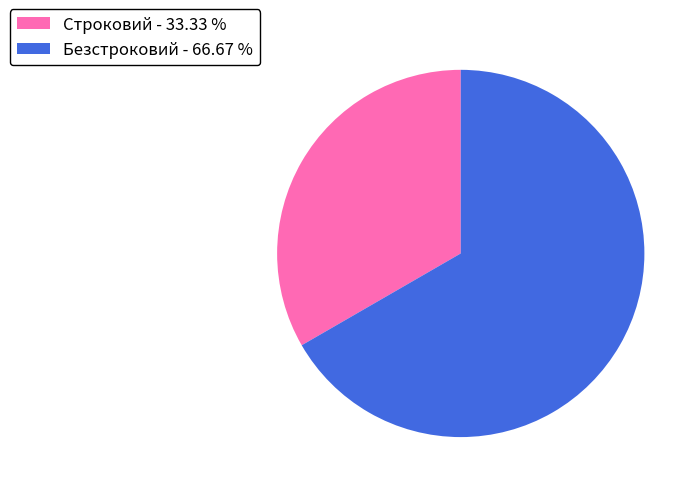

Approximately how many times larger is the value at Строковий compared to Безстроковий?

0.5